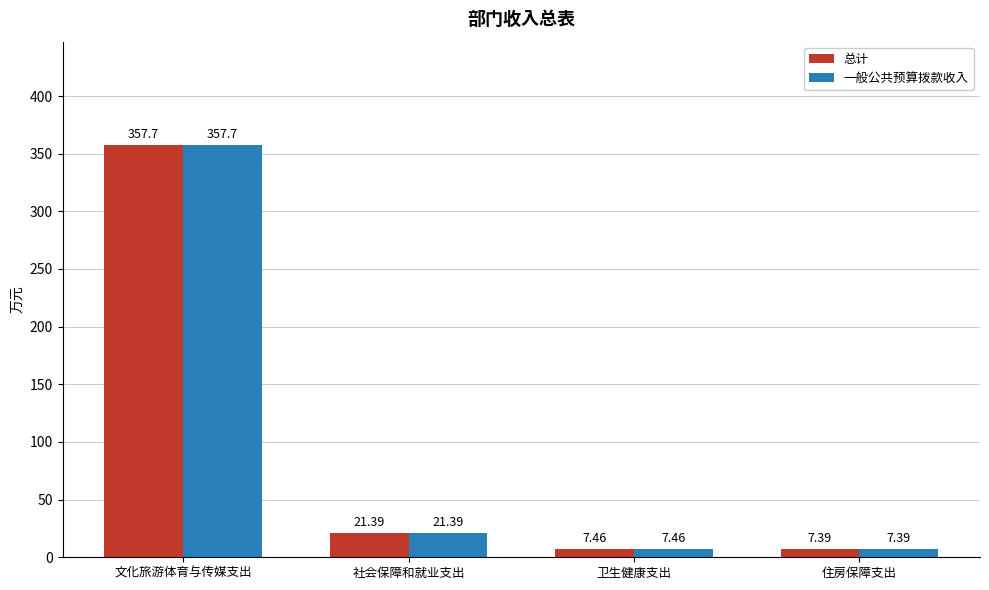

At which category is the sum across all series the highest?

文化旅游体育与传媒支出